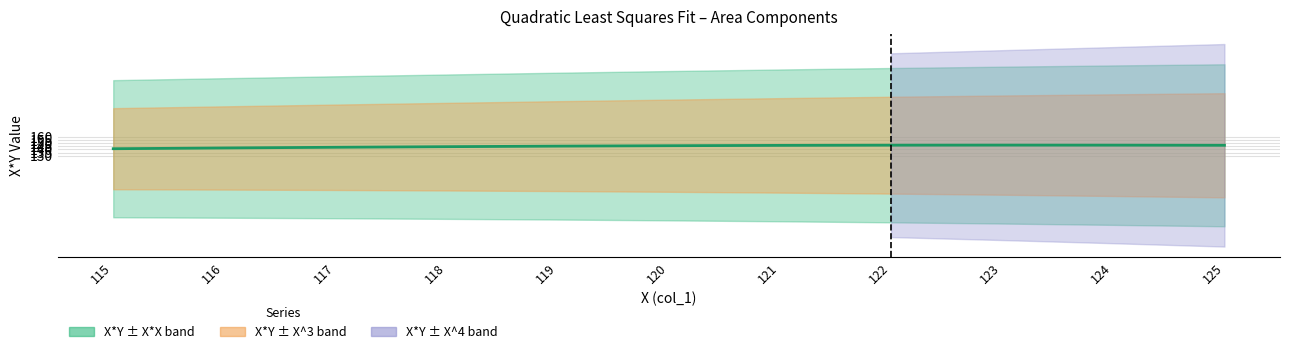

What value does the data have at 116?

142.4